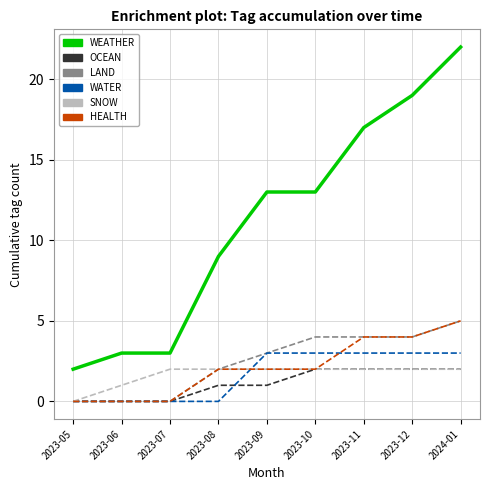

What is the difference between the highest and lowest values at 2023-06?

3